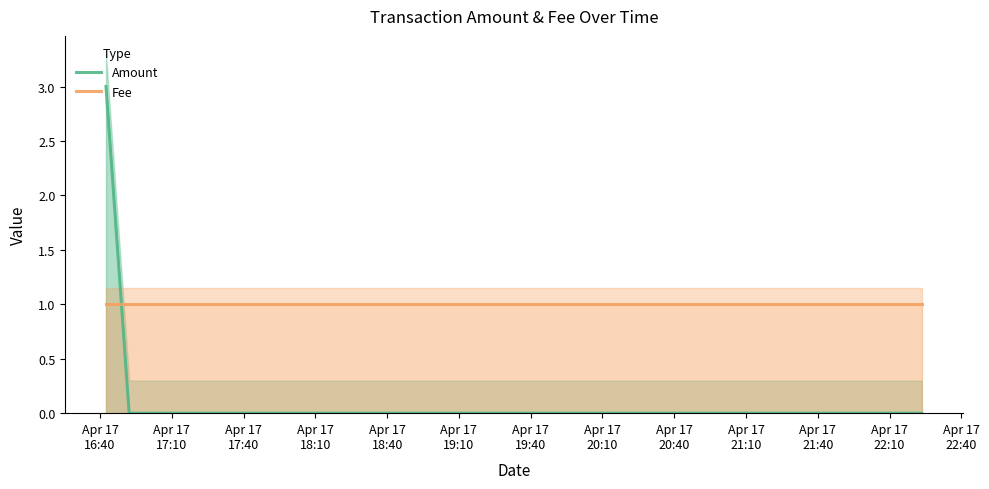

How many times do Fee and Amount cross each other?

1